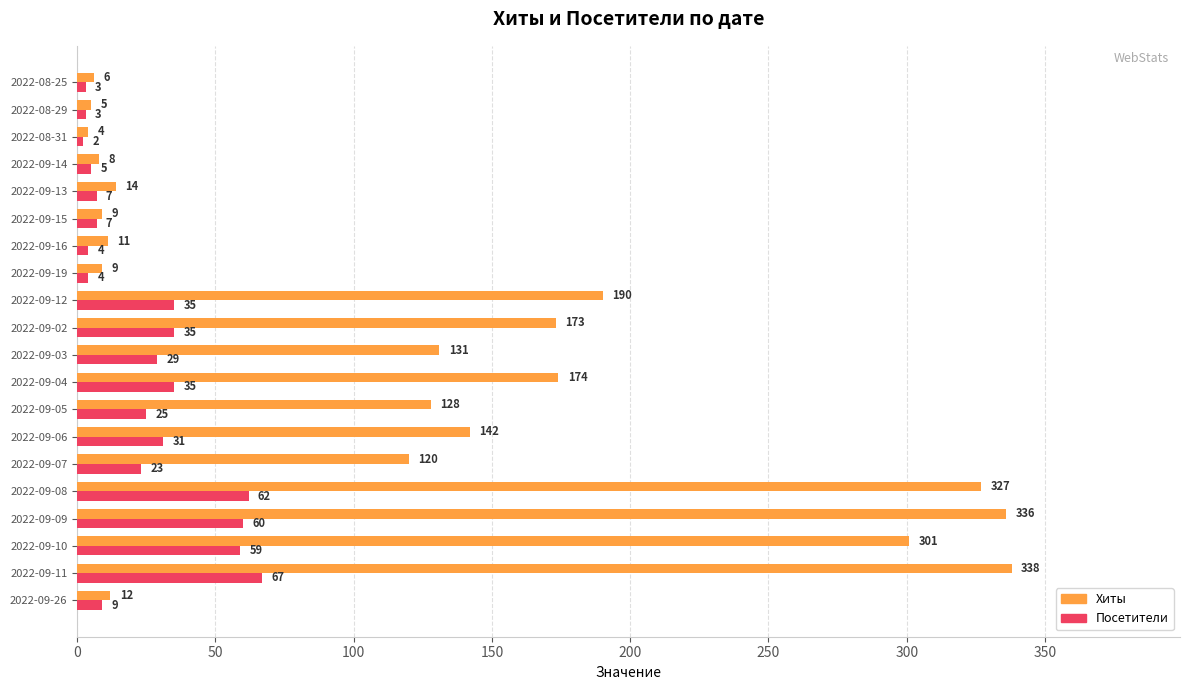

Which label corresponds to the smallest value in the chart?

2022-08-31